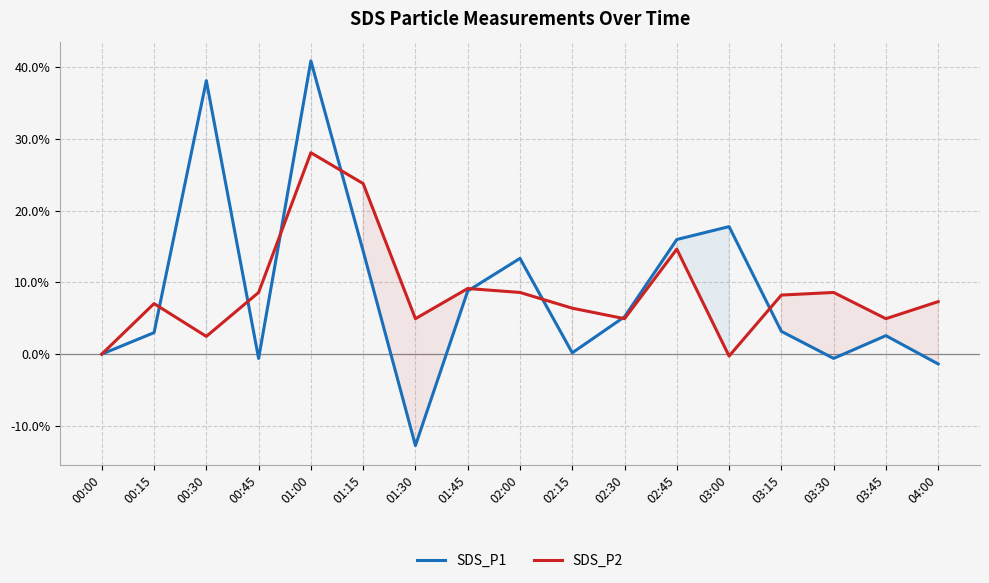

Reading left to right, what are all the values shown in this chart?

SDS_P1: 0.0	3.0	38.1	-0.6	40.9	14.4	-12.8	8.8	13.4	0.2	5.2	16.0	17.8	3.2	-0.6	2.6	-1.4
SDS_P2: 0.0	7.0	2.5	8.6	28.1	23.8	4.9	9.1	8.6	6.4	4.9	14.6	-0.3	8.2	8.6	4.9	7.3